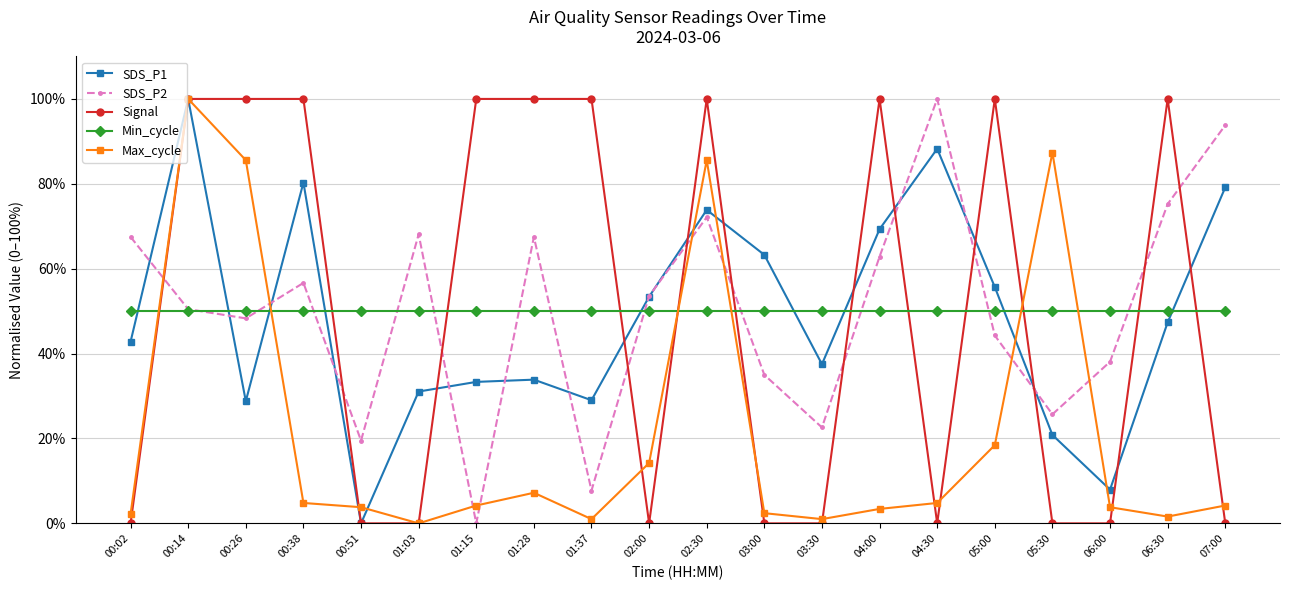

Is the value of Min_cycle at 06:00 greater than the value of SDS_P1 at 03:00?

No